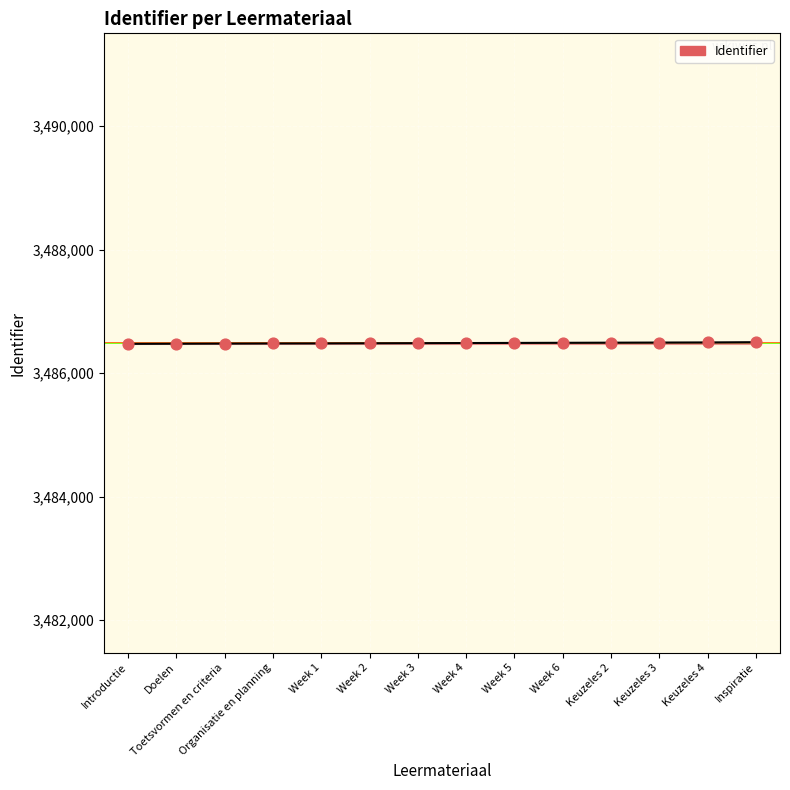

What is the ratio of the value at Week 2 to the value at Week 3?

1.0